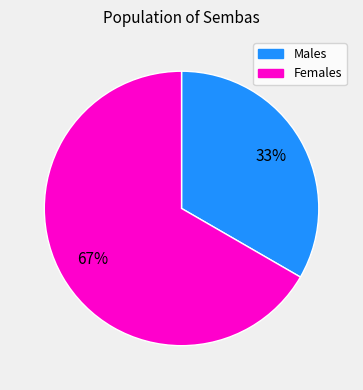

To the nearest percent, what is the average slice percentage?

50%